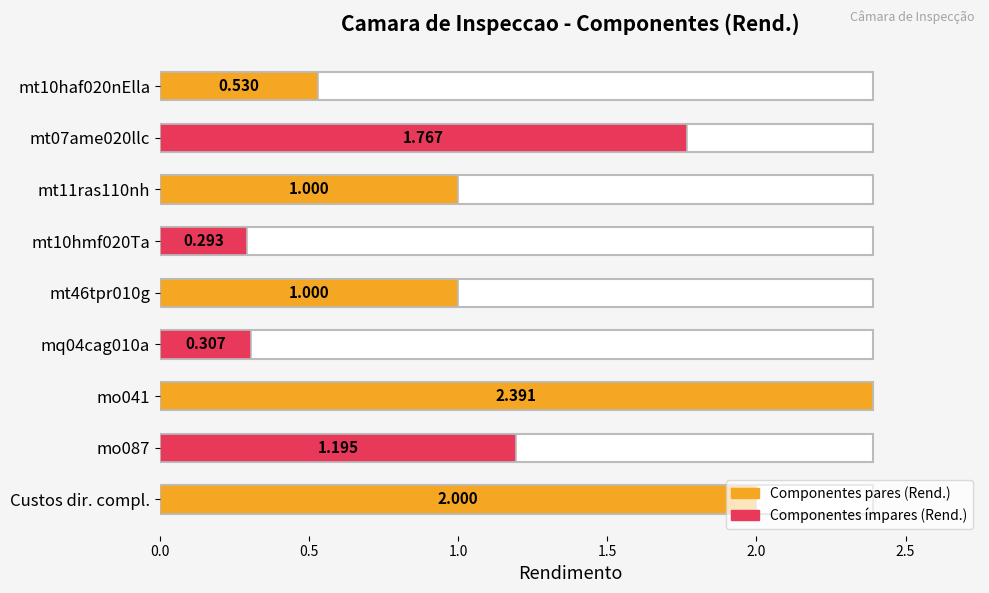

What is the average value?

1.2